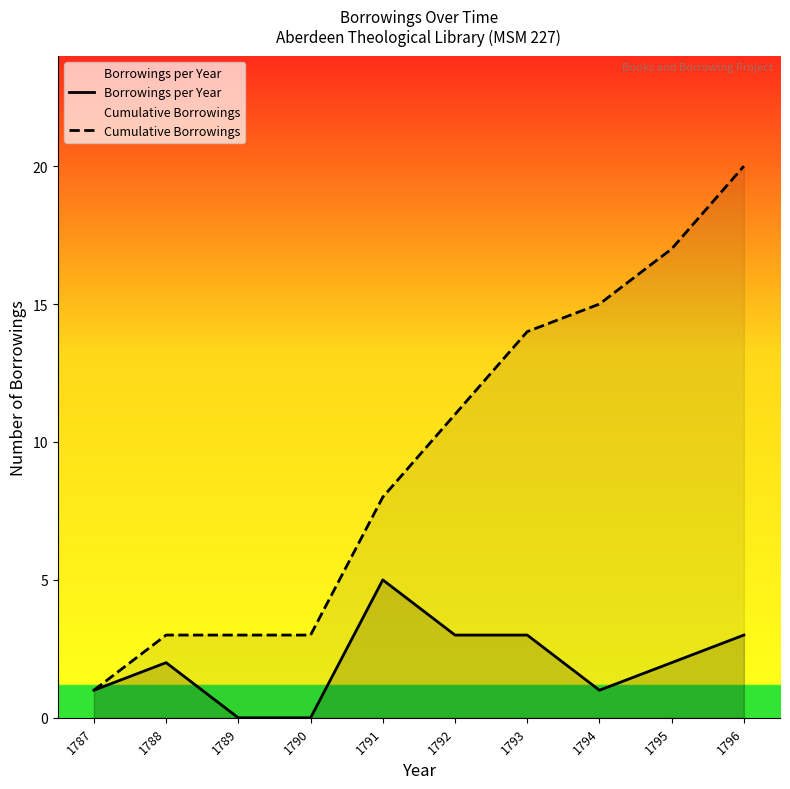

How many interior local peaks does the Borrowings per Year series have?

2